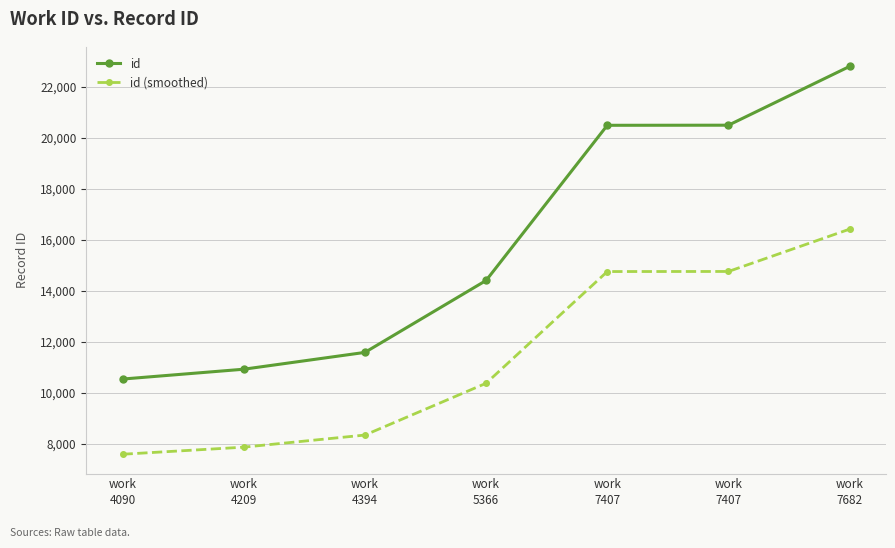

What is the greatest value displayed?

22803.0